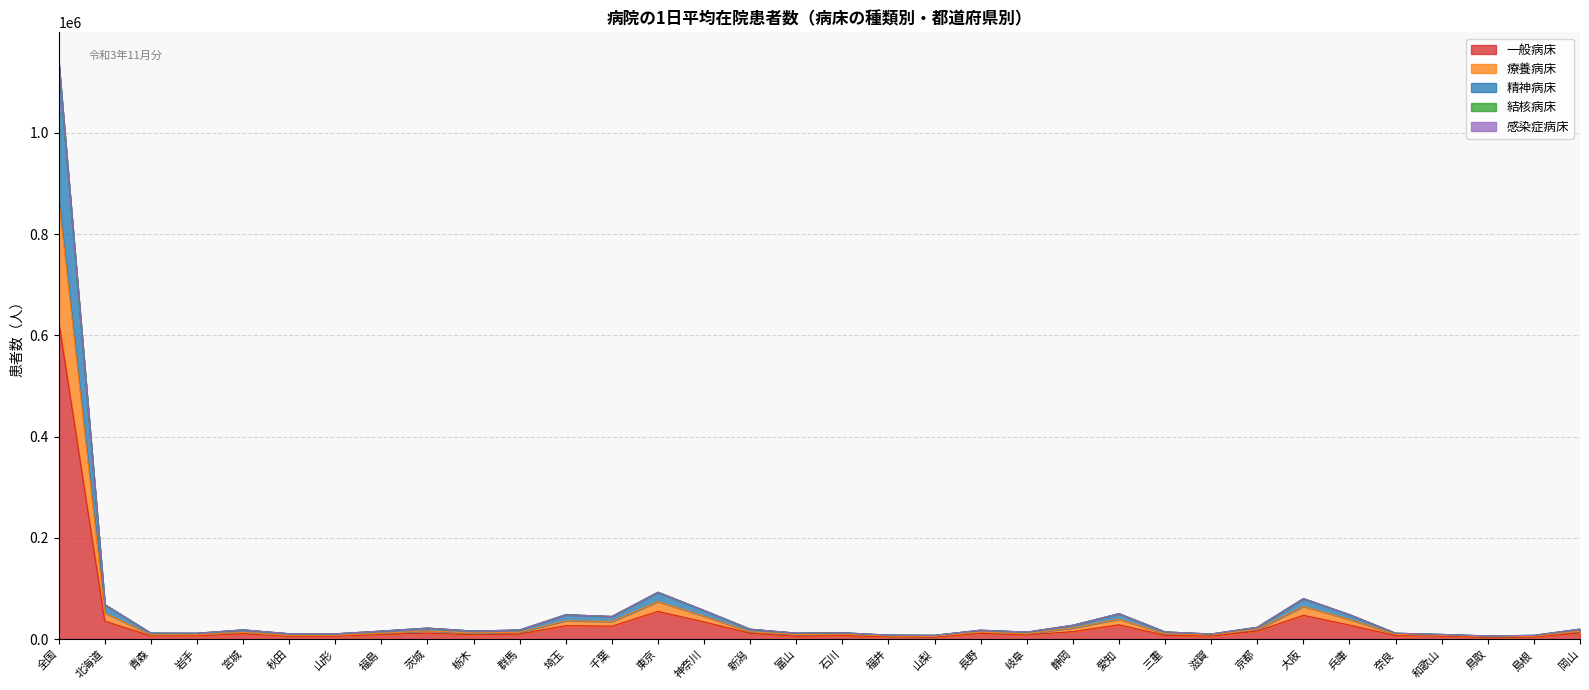

True or false: 感染症病床 and 精神病床 intersect in this chart.

False